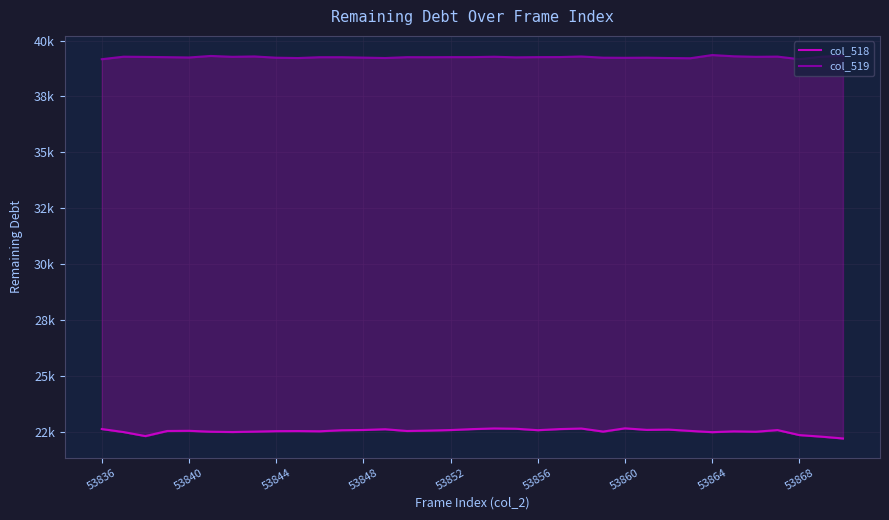

What is the value of the col_518 point at the 19th from the left?

22668